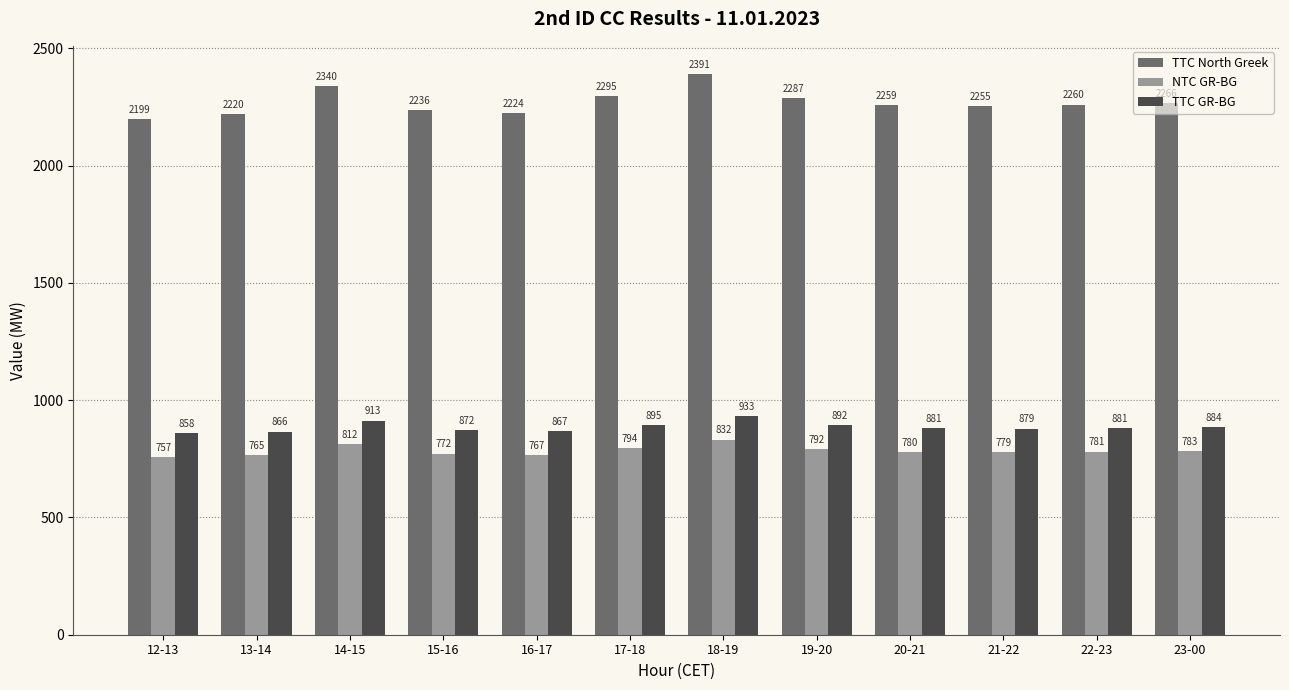

Which series changed the most between 13-14 and 19-20?

TTC North Greek